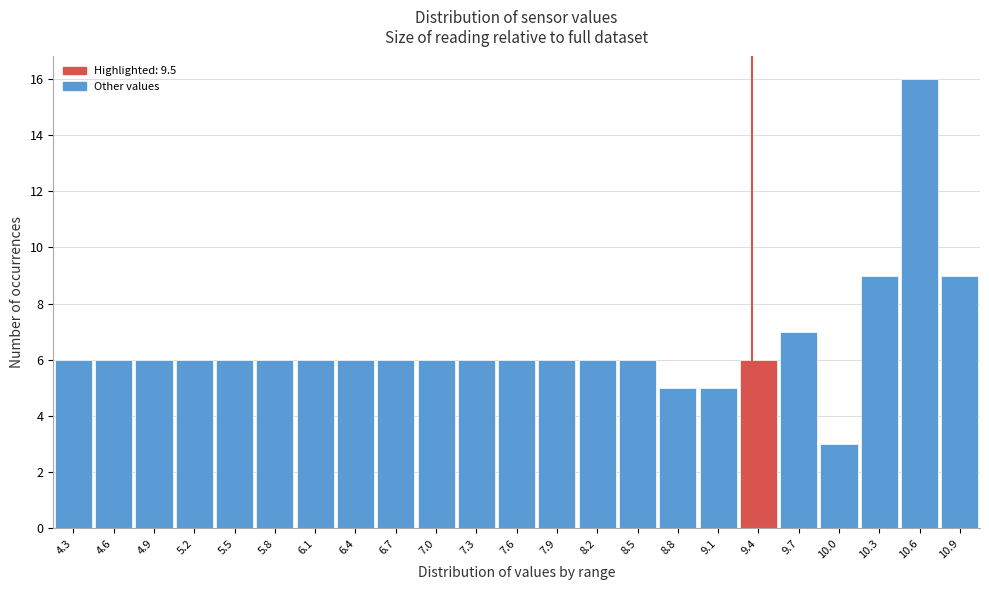

Reading left to right, list all the values displayed in this chart.

4.3=6	4.6=6	4.9=6	5.2=6	5.5=6	5.8=6	6.1=6	6.4=6	6.7=6	7.0=6	7.3=6	7.6=6	7.9=6	8.2=6	8.5=6	8.8=5	9.1=5	9.4=6	9.7=7	10.0=3	10.3=9	10.6=16	10.9=9